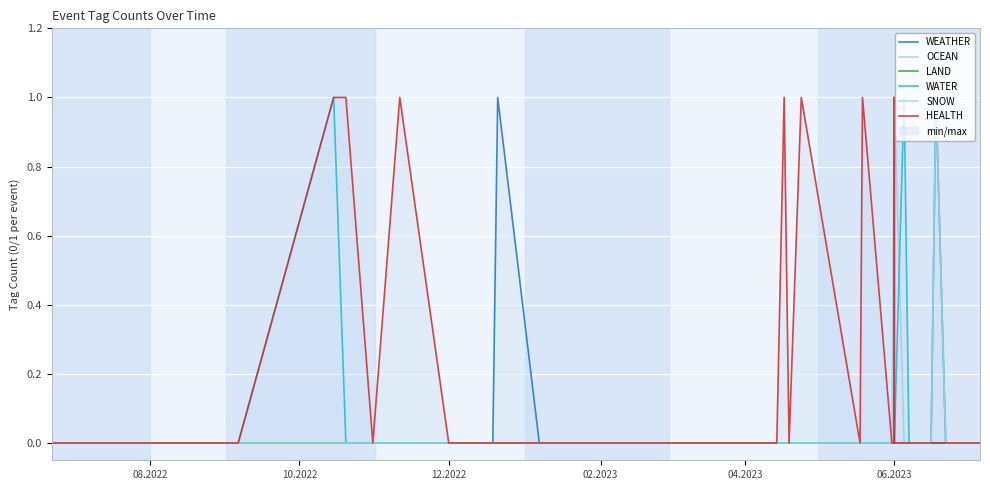

Which category has the lowest value across all series?

08.2022